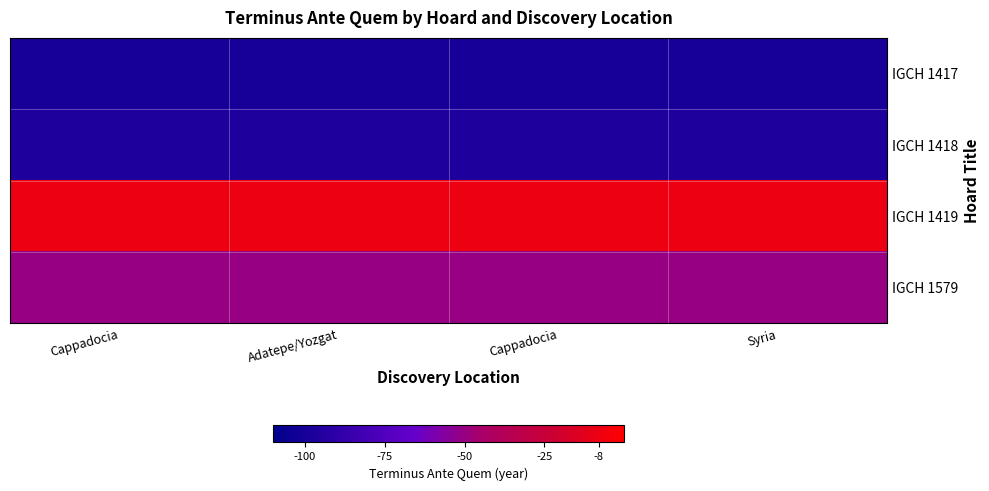

What is the total value across all series at Cappadocia?

-255